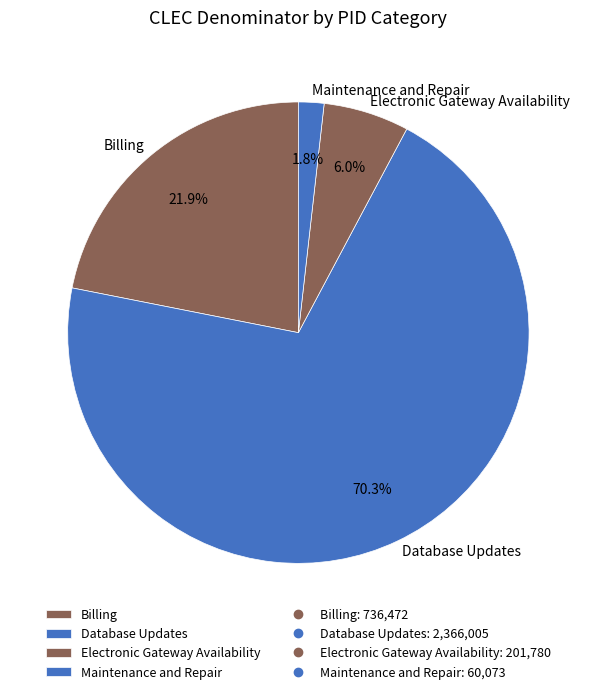

Which category accounts for the majority?

Database Updates